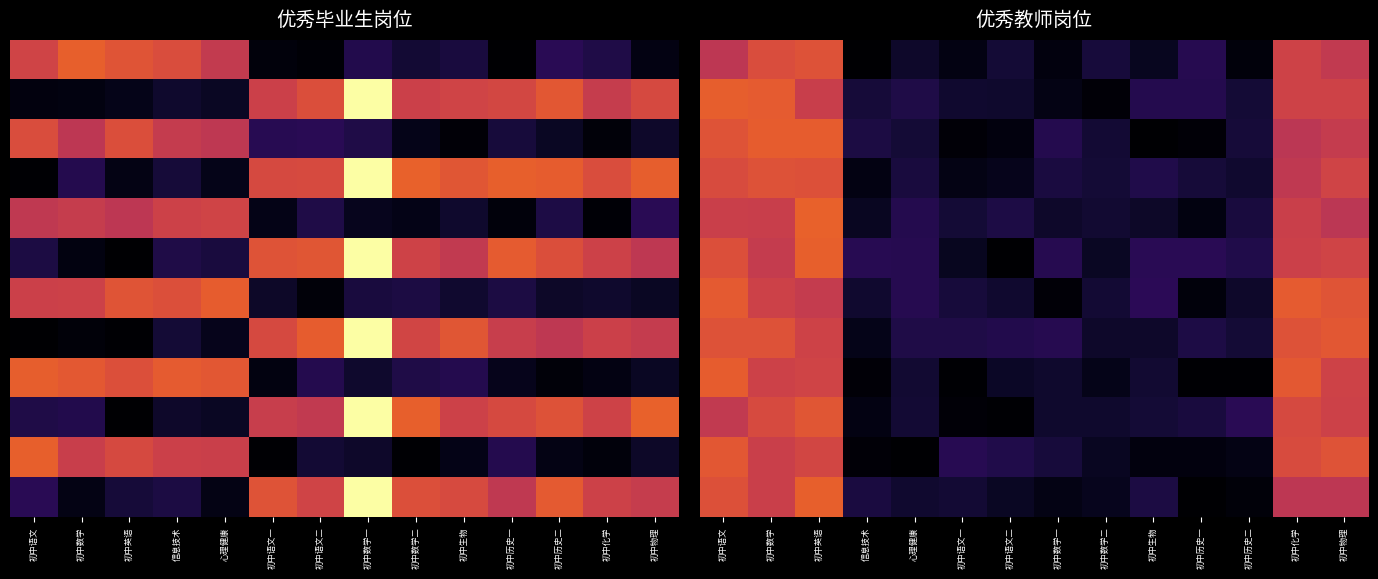

What is the spread (max minus min) of values at 初中历史一?

0.3